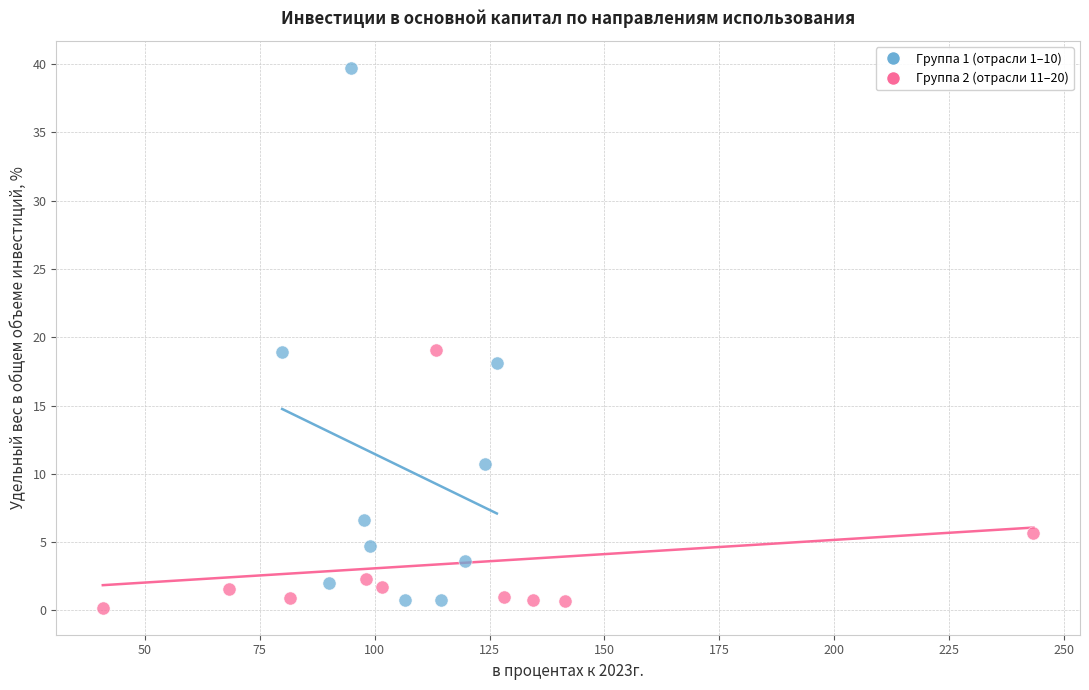

What are all the series names shown in the legend?

Группа 1 (отрасли 1–10), Группа 2 (отрасли 11–20)